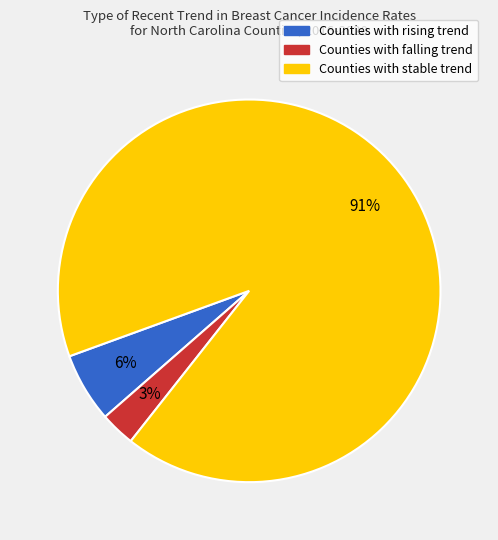

Which category accounts for the majority?

Counties with stable trend